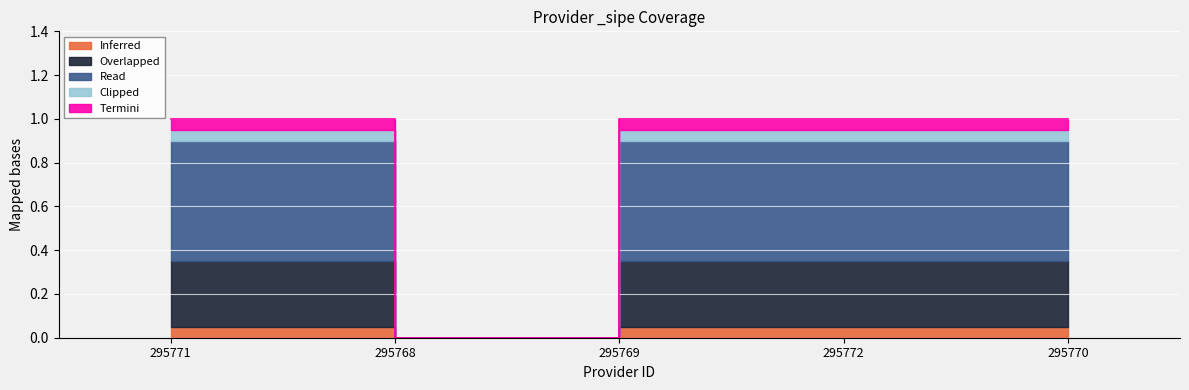

Where is the first local minimum?

295768